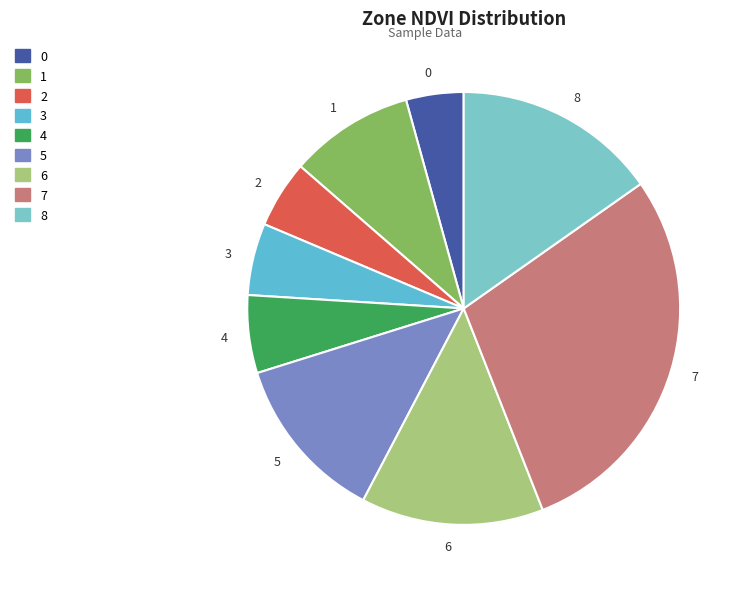

Is there any slice that represents more than half of the pie?

No